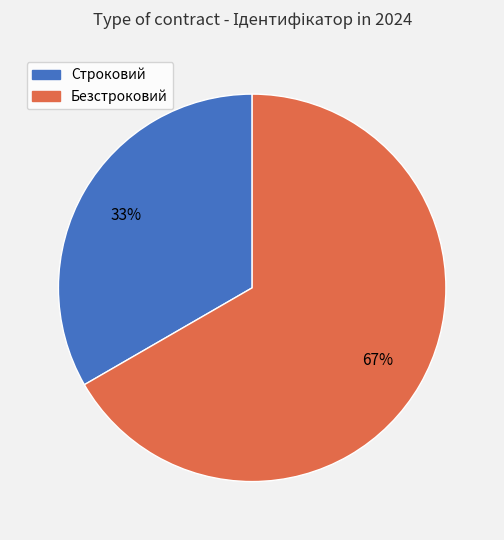

How many segments does this pie chart have?

2